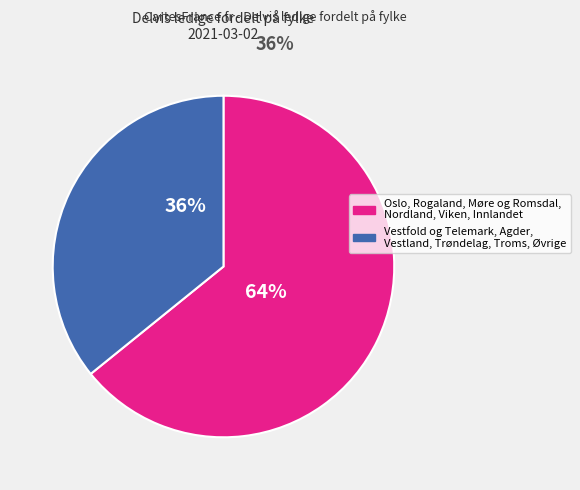

Does any single category account for the majority?

Yes